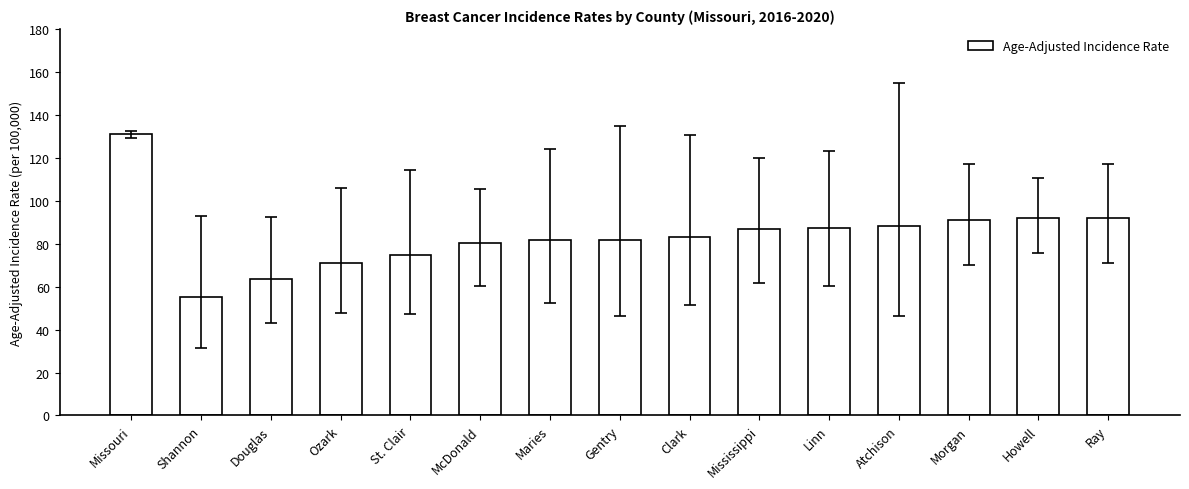

What is the smallest value displayed?

55.2